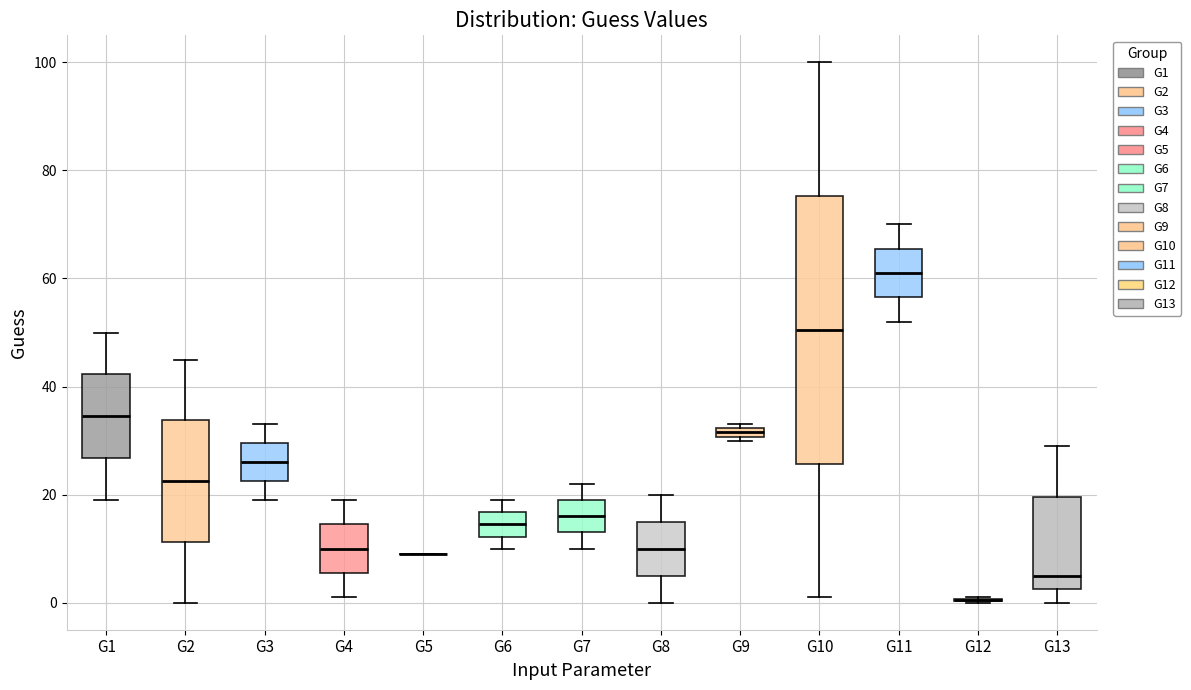

Which box is the tallest, from its lower edge to its upper edge?

G10